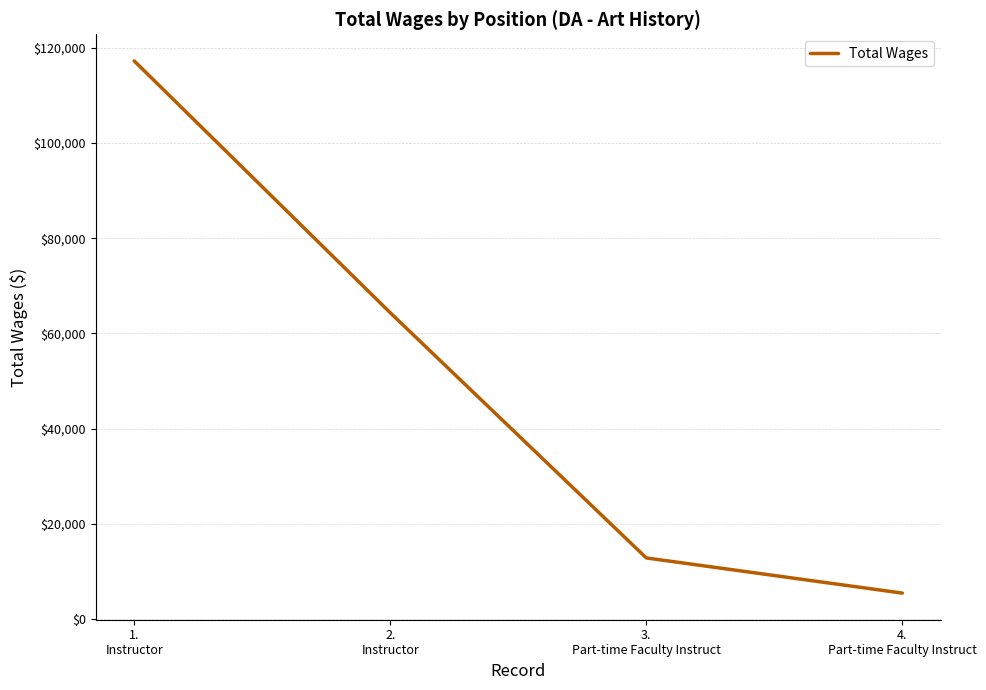

What is the sum of all values?

199908